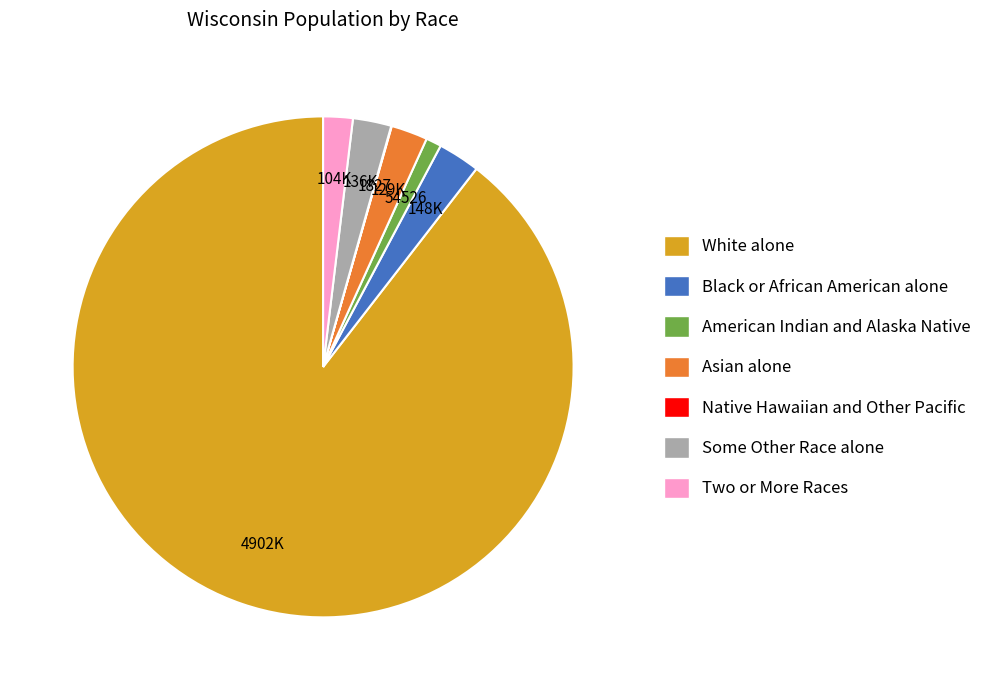

Which category has the biggest portion of the pie?

White alone